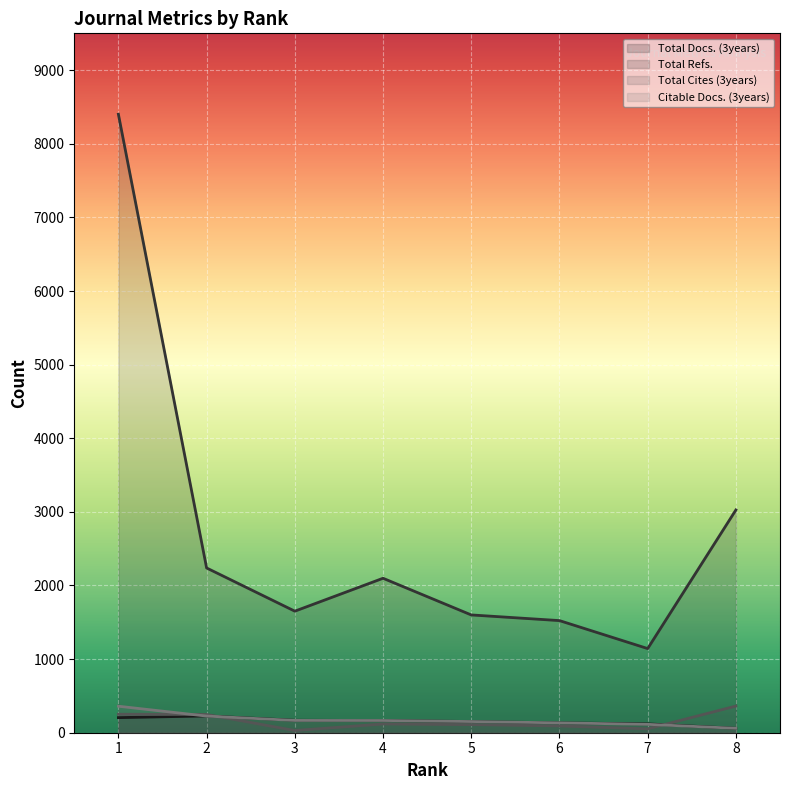

What is the difference between the Citable Docs. (3years) values at 3 and 4?

1